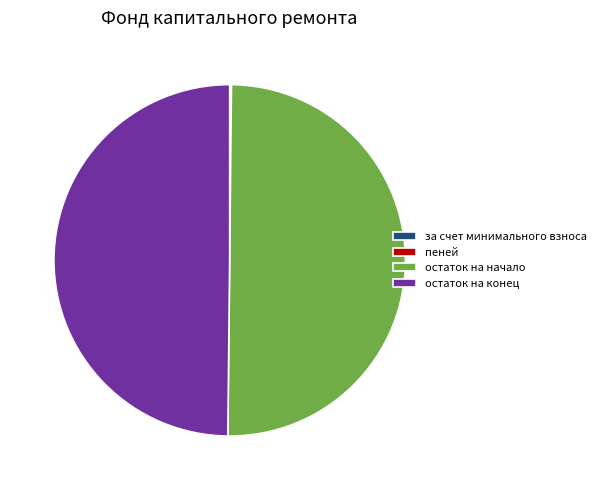

True or false: остаток на конец accounts for 37% of the total.

False